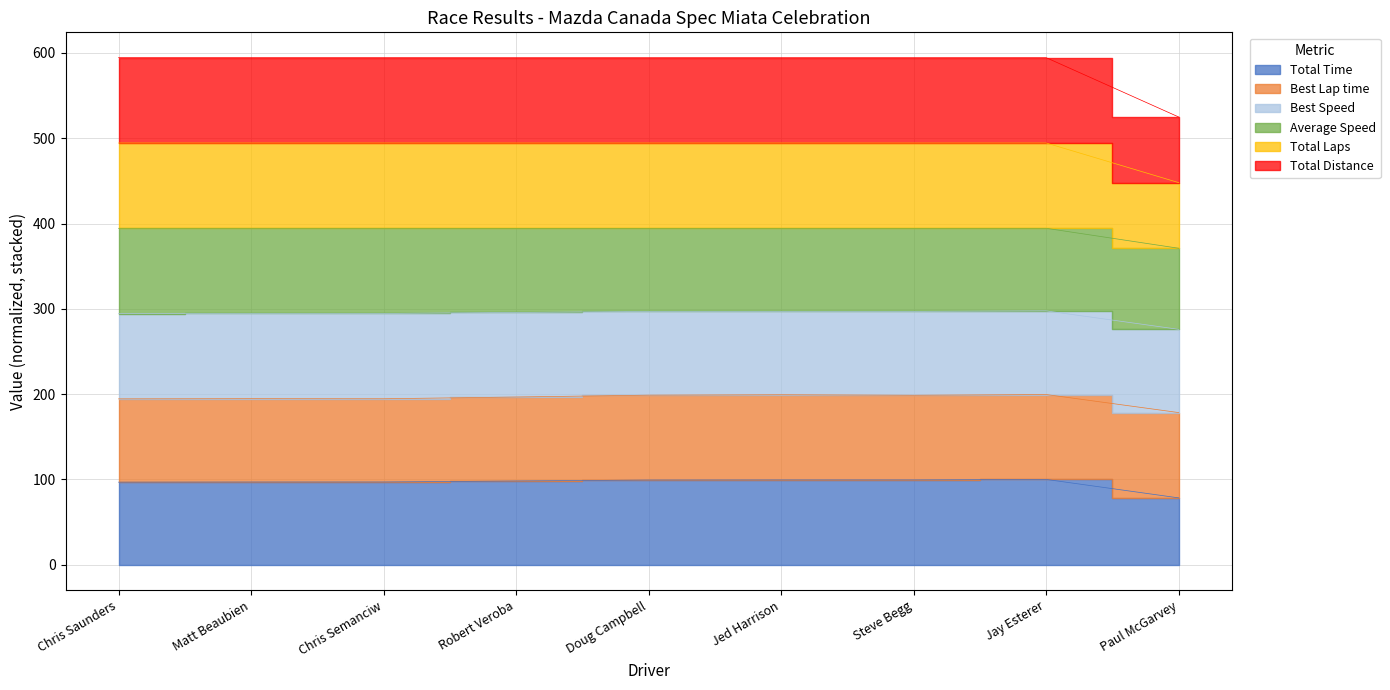

Which category has the highest value in the Total Distance series?

Chris Saunders